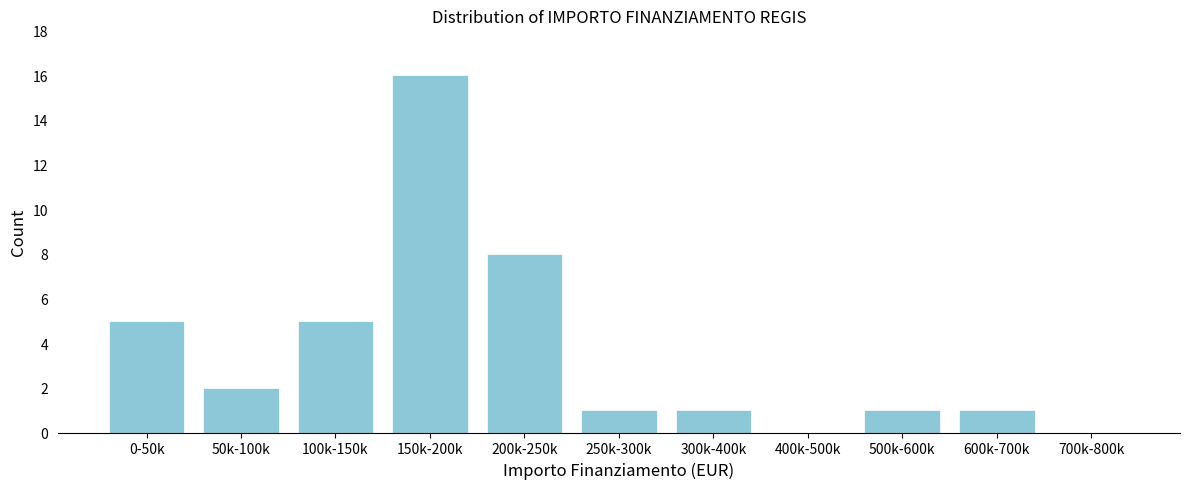

Reading right to left, what are all the values shown in this chart?

700k-800k=0	600k-700k=1	500k-600k=1	400k-500k=0	300k-400k=1	250k-300k=1	200k-250k=8	150k-200k=16	100k-150k=5	50k-100k=2	0-50k=5